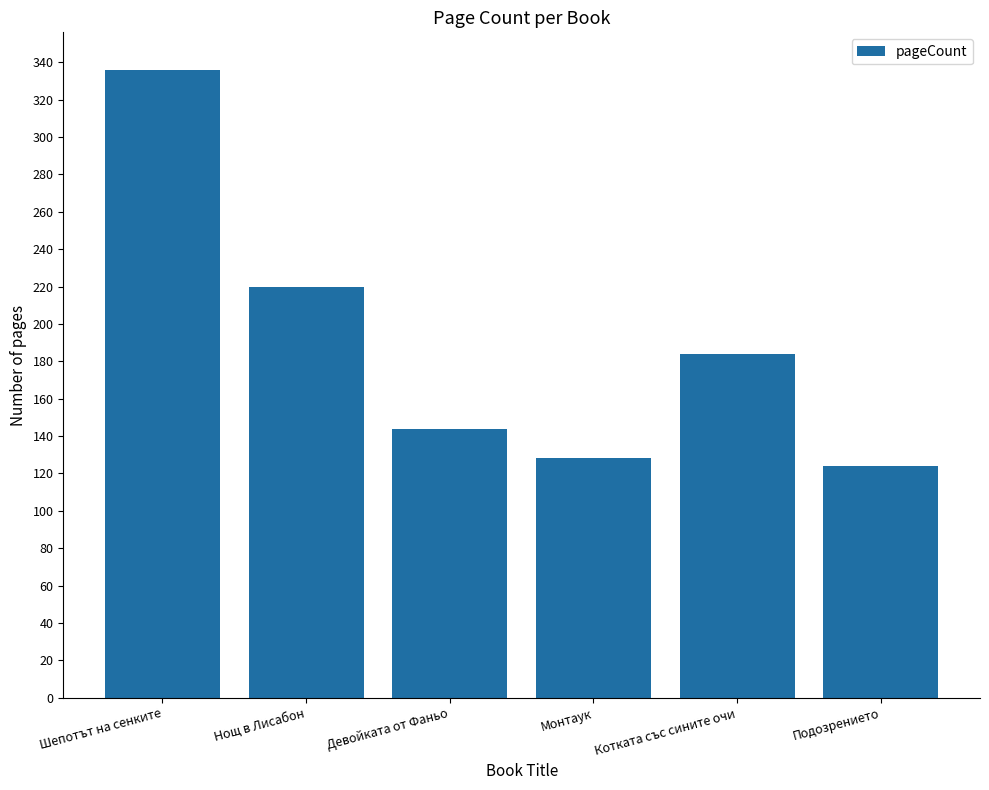

What value does the data have at Шепотът на сенките, to the nearest 10?

340